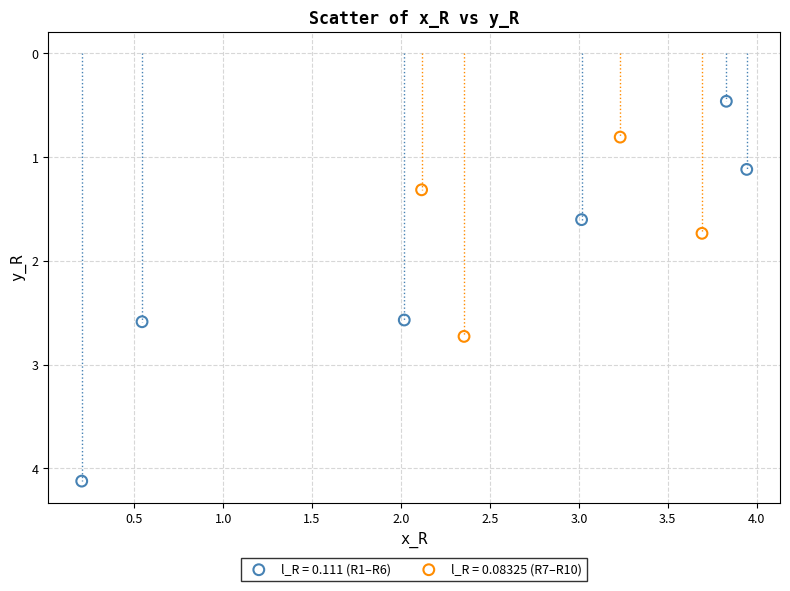

Which series has the widest spread of Y values?

l_R = 0.111 (R1–R6)